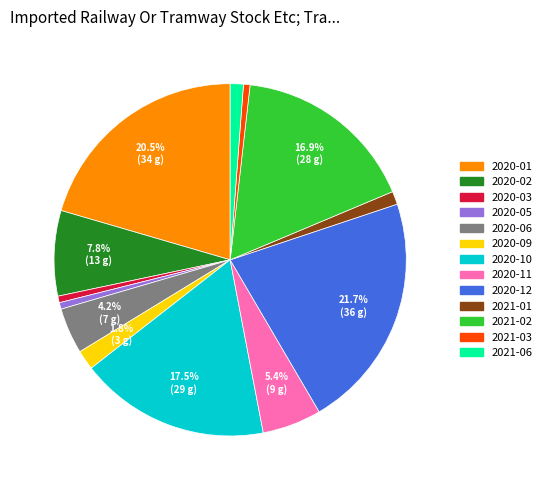

Is there a majority slice in this chart?

No